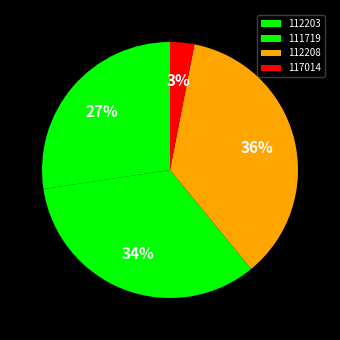

Count the number of slices in the pie.

4